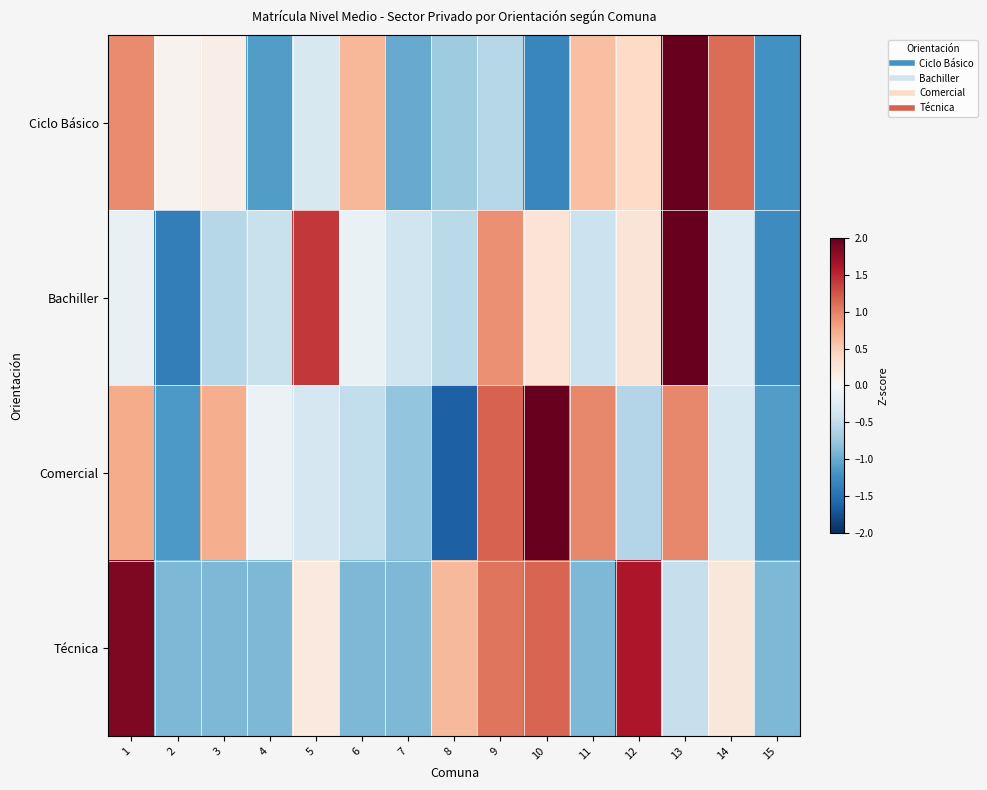

Between 14 and 13, which is larger?

13